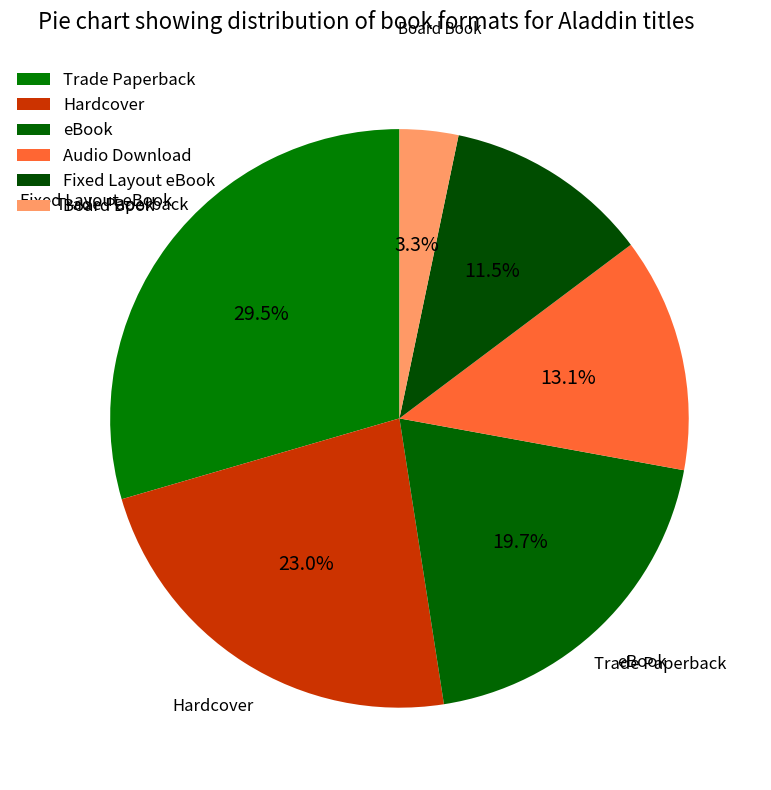

Combined, what portion of the pie is Hardcover and Fixed Layout eBook?

34.4%